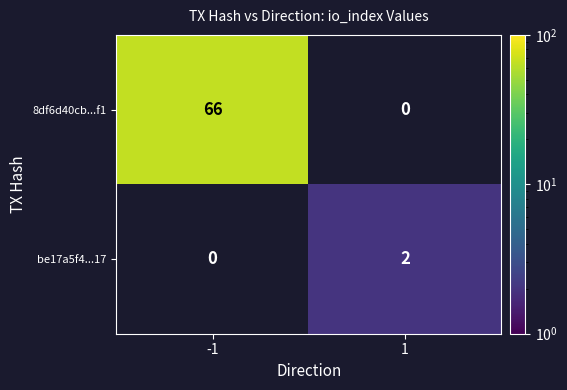

How many series are shown in this chart?

2